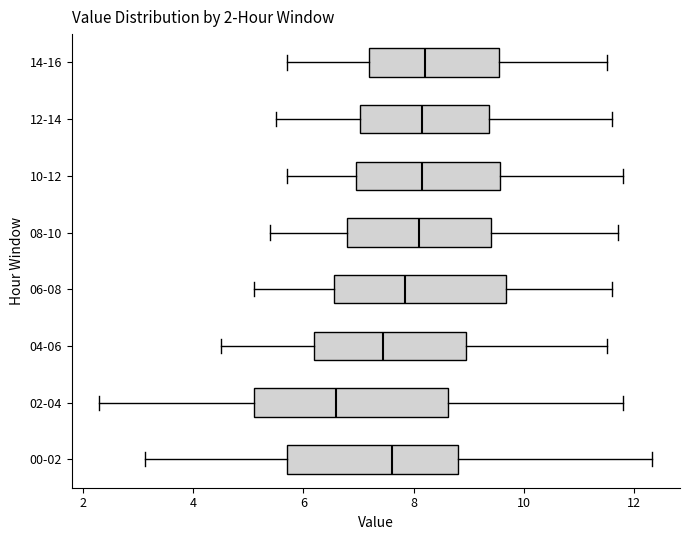

Which box is the widest, from its left edge to its right edge?

02-04